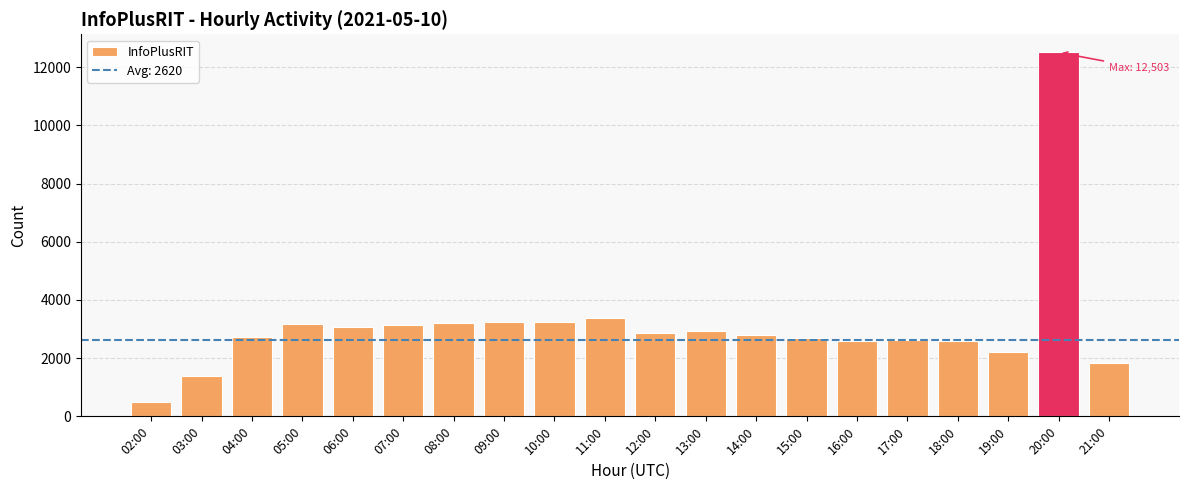

What value does the data have at 06:00, to the nearest 10?

3050